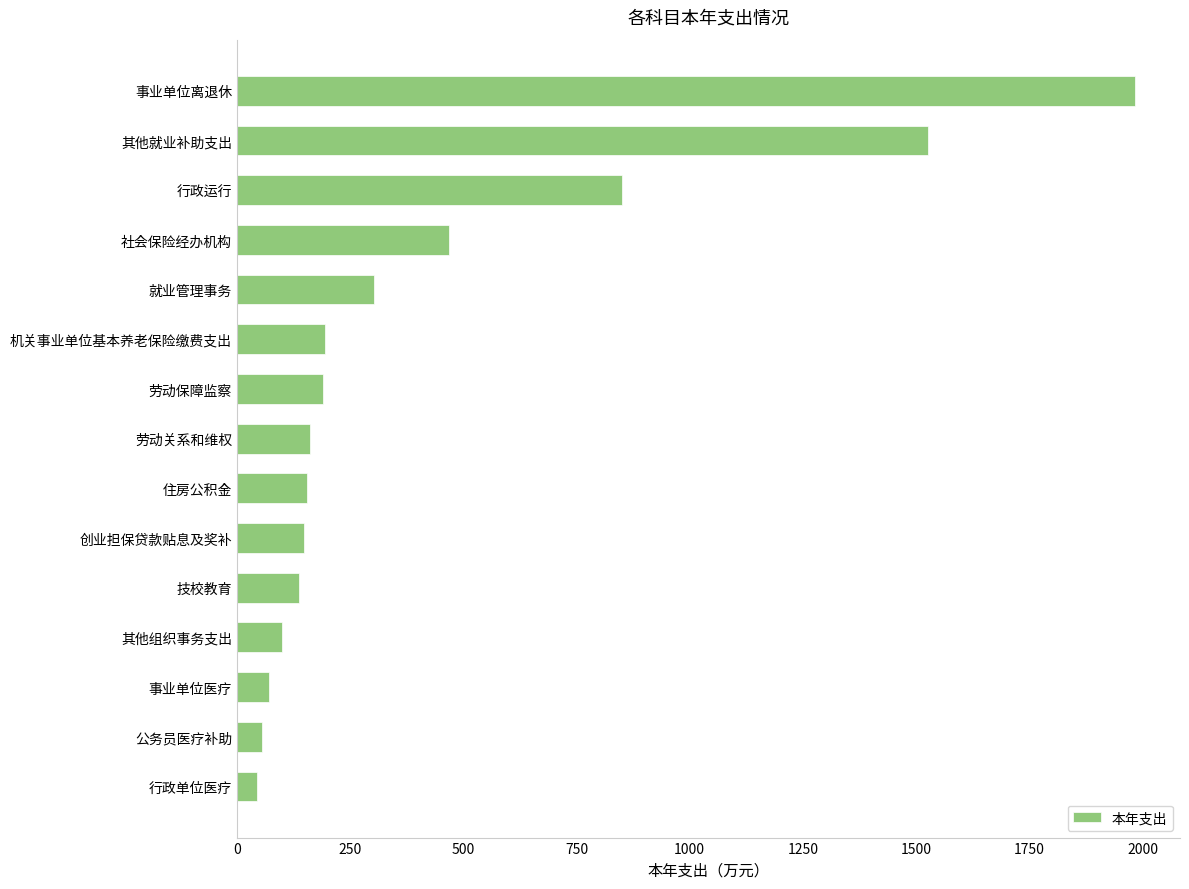

How many bars are there in total?

15